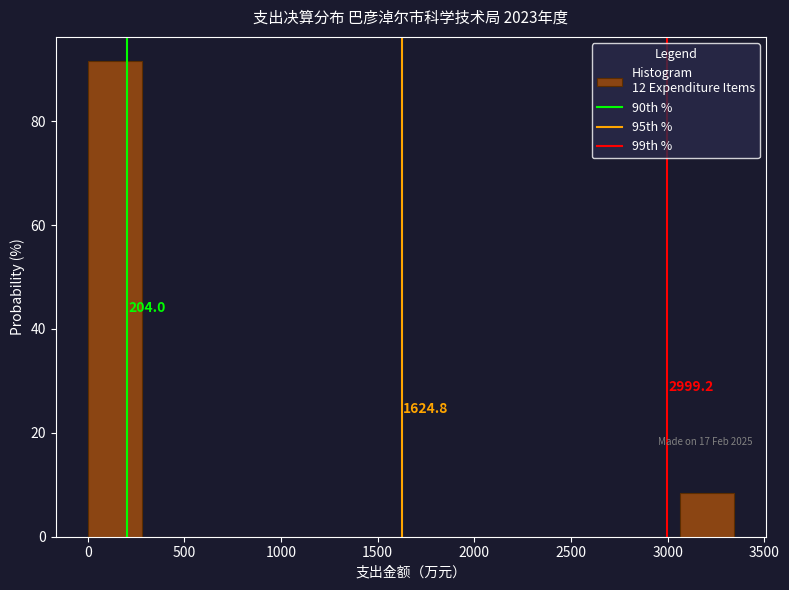

Which range on the x-axis has the tallest bar?

0 to 300